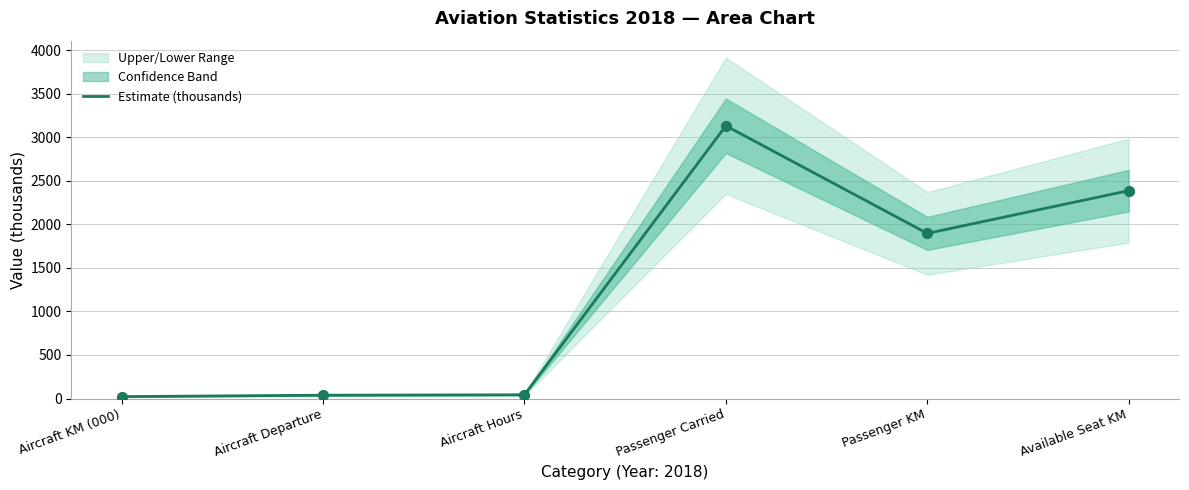

Approximately how many times larger is the value at Passenger Carried compared to Passenger KM?

1.7